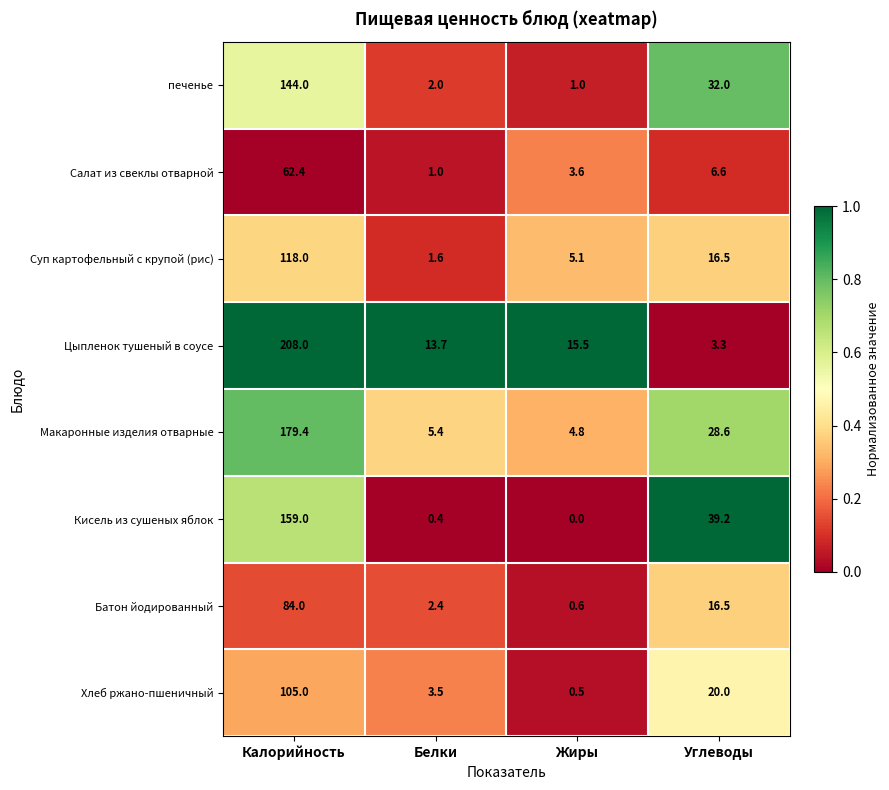

List the series in order of their peak value, lowest first.

Салат из свеклы отварной, Батон йодированный, Хлеб ржано-пшеничный, Суп картофельный с крупой (рис), печенье, Кисель из сушеных яблок, Макаронные изделия отварные, Цыпленок тушеный в соусе